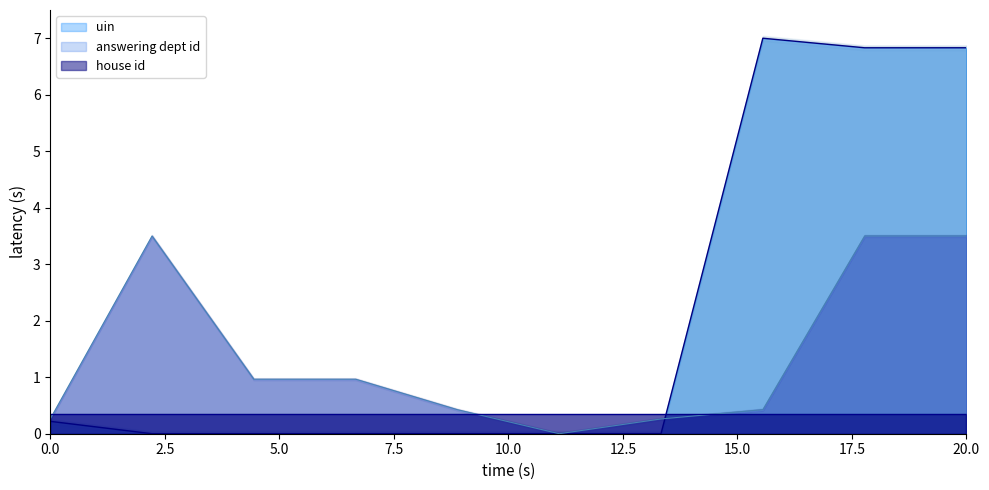

Does the chart have visible grid lines?

No